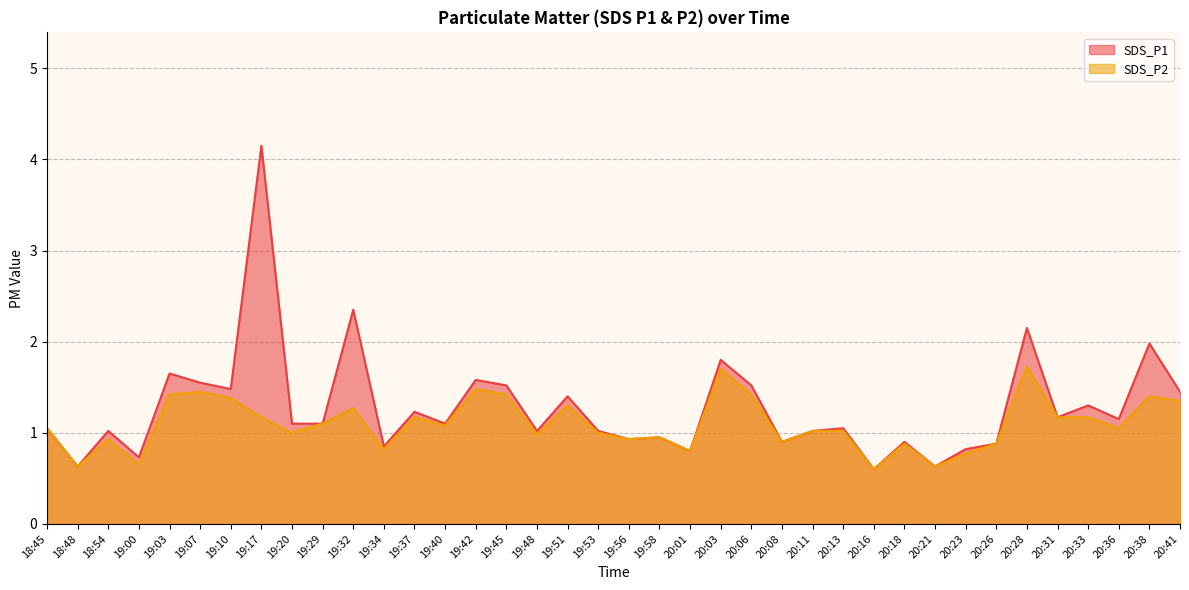

How many interior local valleys does the SDS_P1 series have?

13